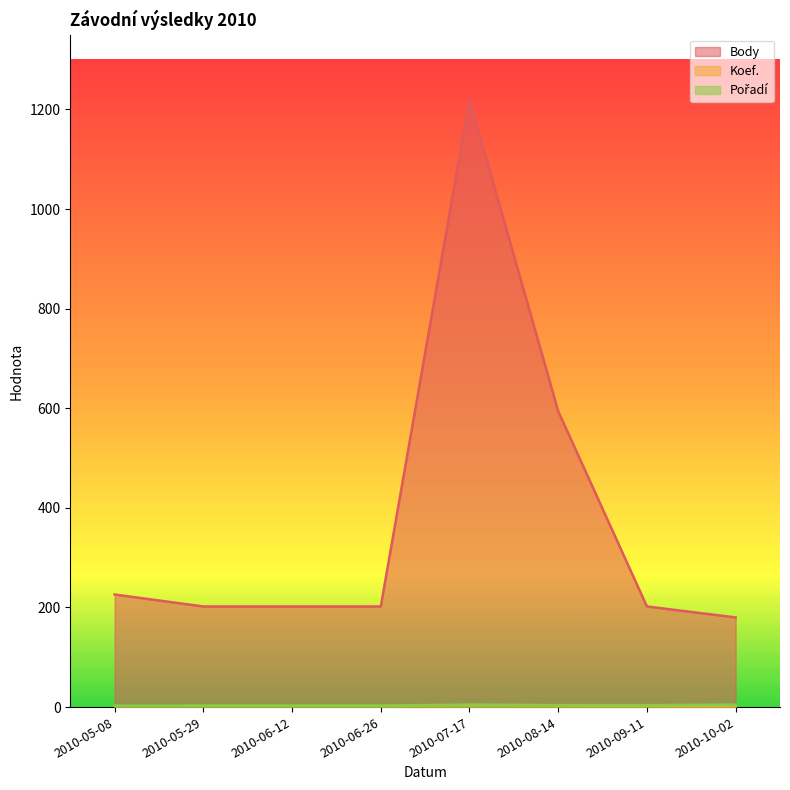

Count the number of data series in this chart.

3